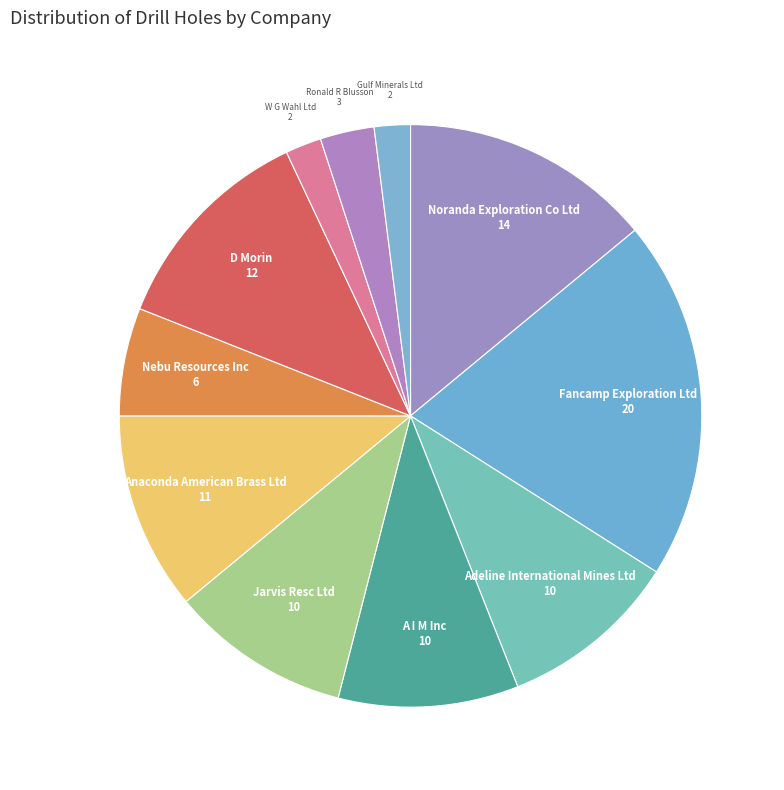

Do Ronald R Blusson and Noranda Exploration Co Ltd together represent more than half of the pie?

No